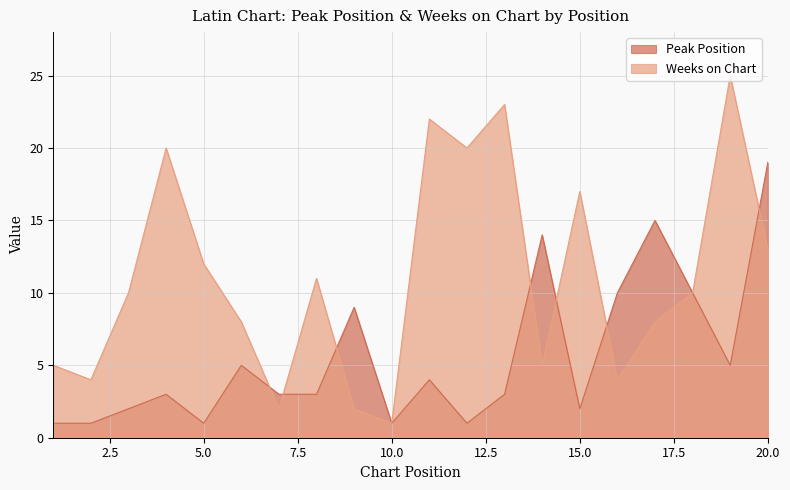

Which category has the highest value across all series?

19